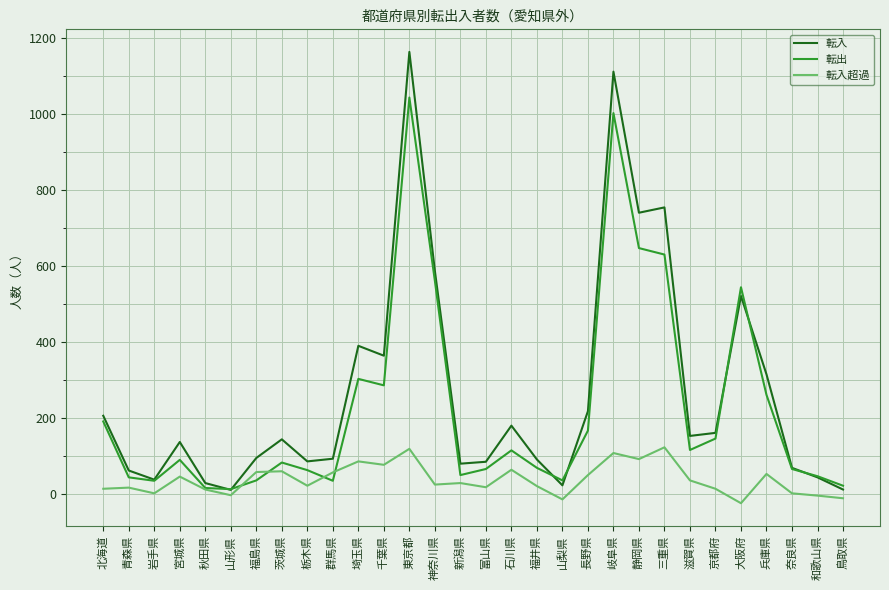

What position from the left is 兵庫県?

27